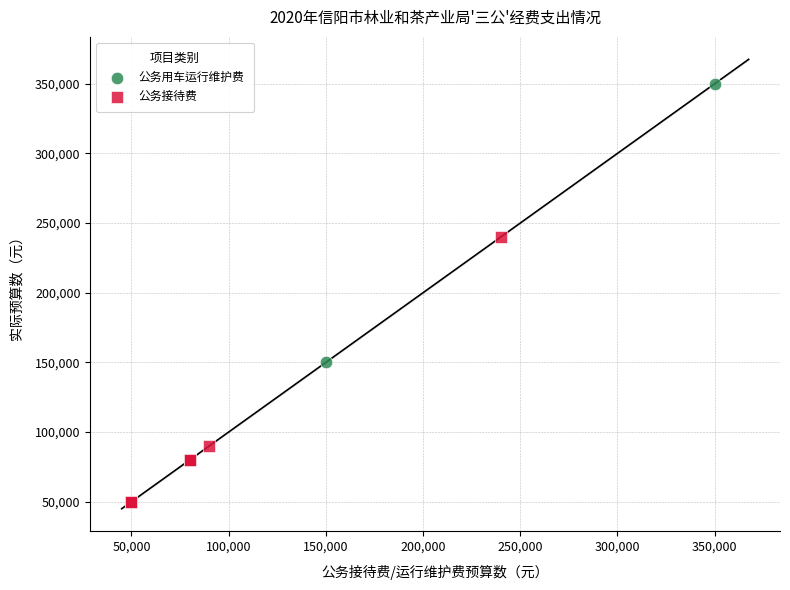

What are all the series names shown in the legend?

公务用车运行维护费, 公务接待费